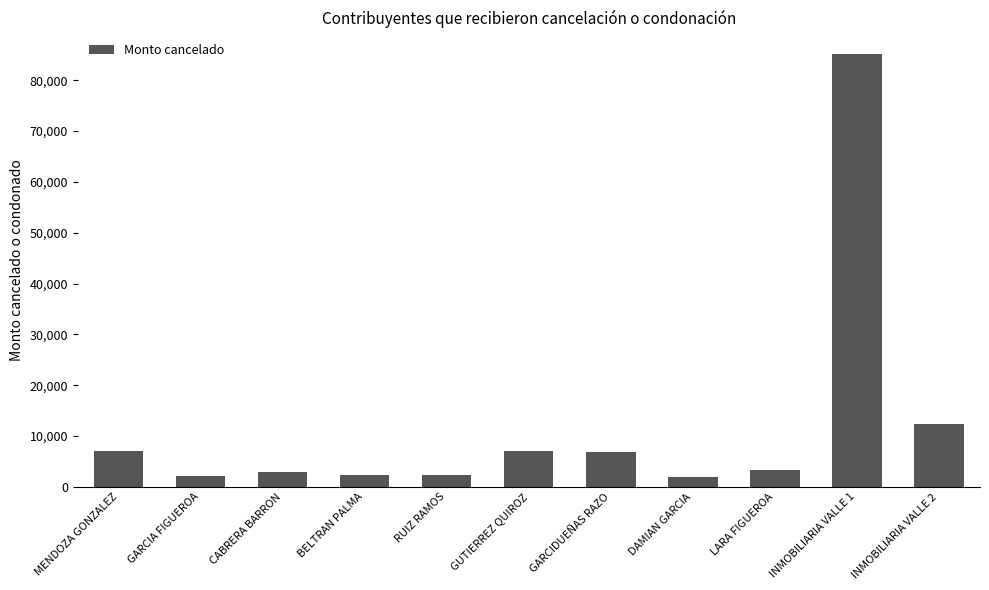

How many data points does each series have?

11